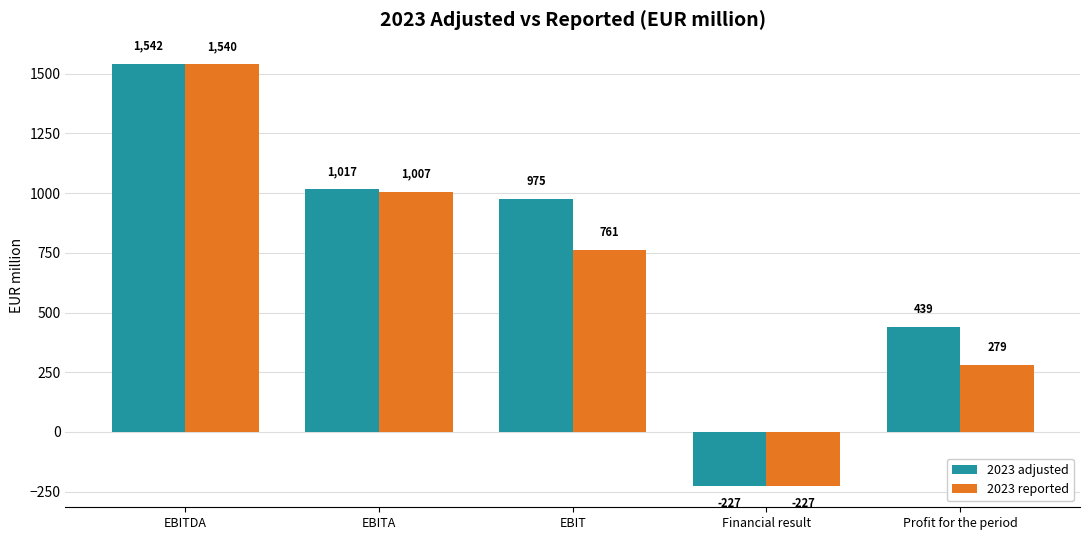

Rank the series by their average value, from highest to lowest.

2023 adjusted, 2023 reported